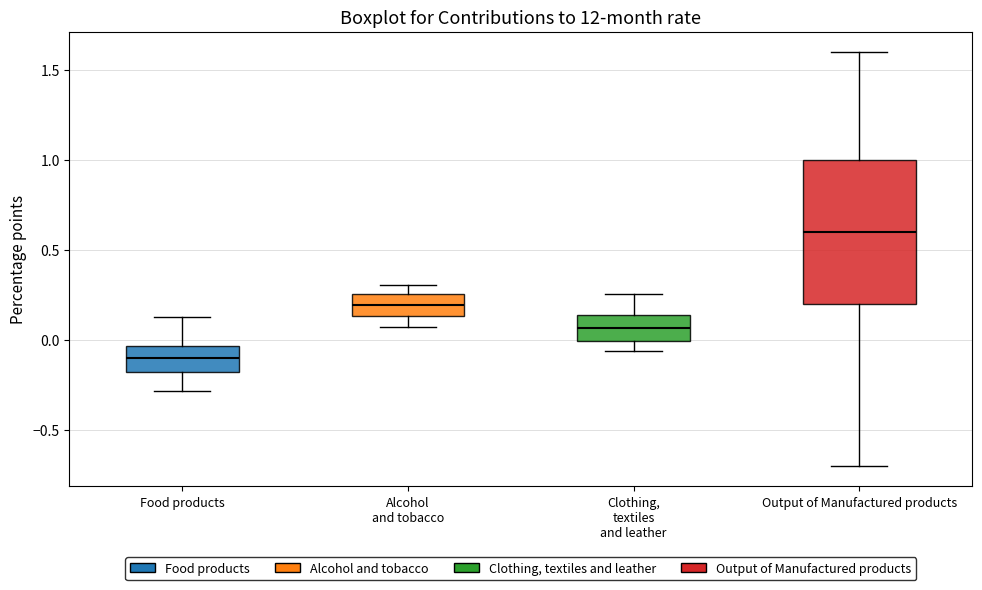

Which box has the lowest median line?

Food products